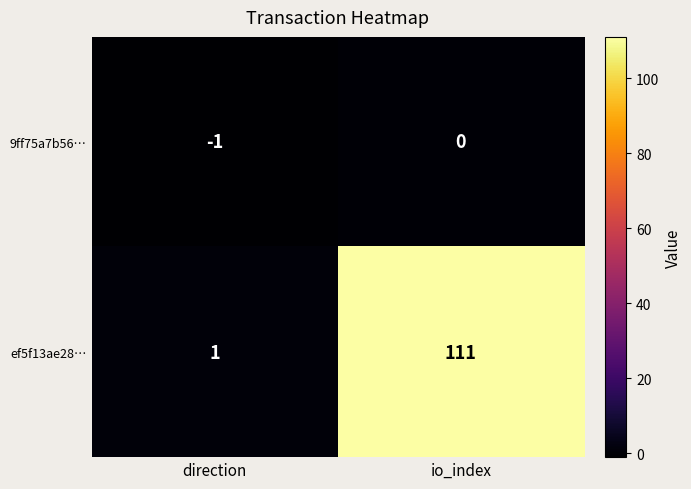

At direction, list the series in order from largest to smallest.

ef5f13ae28…, 9ff75a7b56…